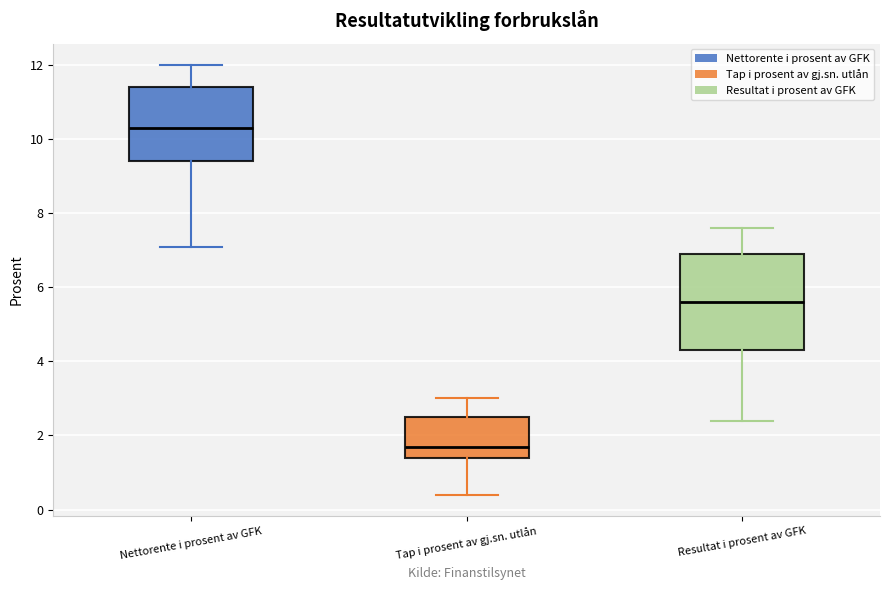

Reading left to right, read every box against the y-axis: the position of its median line, the range the box covers, and the ends of its whiskers. The values are not printed on the chart, so give them approximately, as read against the axis.

Nettorente i prosent av GFK: median 10.4, box 9.4 to 11.4, whiskers 7.2 to 12.0
Tap i prosent av gj.sn. utlån: median 1.8, box 1.4 to 2.6, whiskers 0.4 to 3.0
Resultat i prosent av GFK: median 5.6, box 4.4 to 7.0, whiskers 2.4 to 7.6